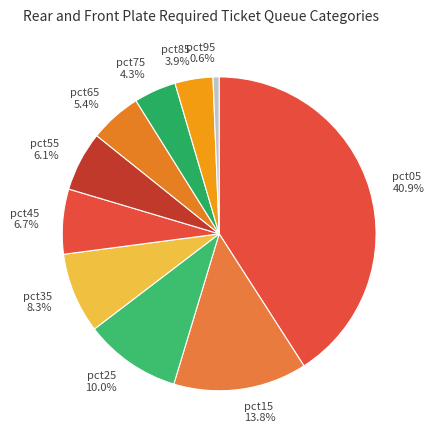

What is the ratio of the value at pct35 8.3% to the value at pct15 13.8%?

0.6